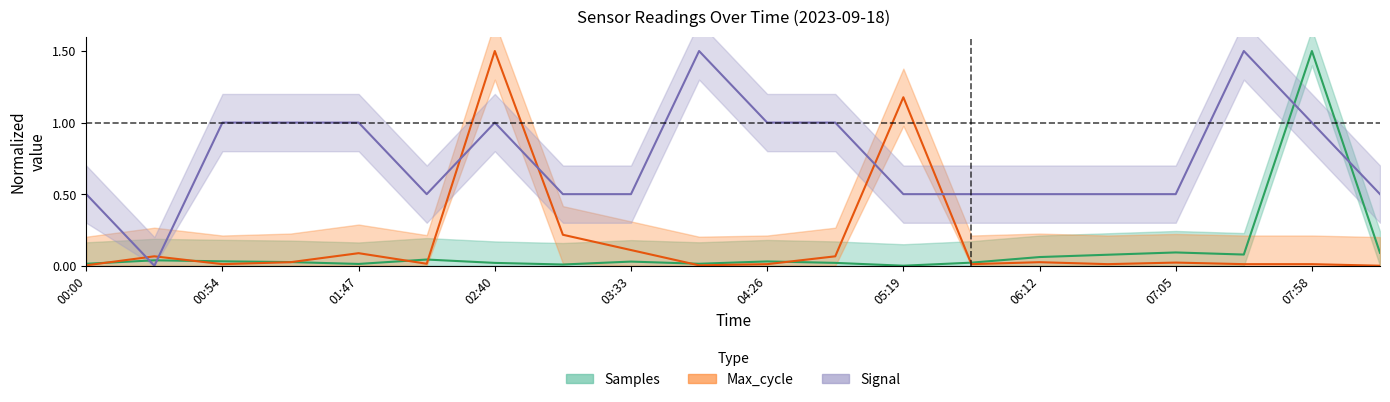

What is the average value of the Max_cycle series?

0.2